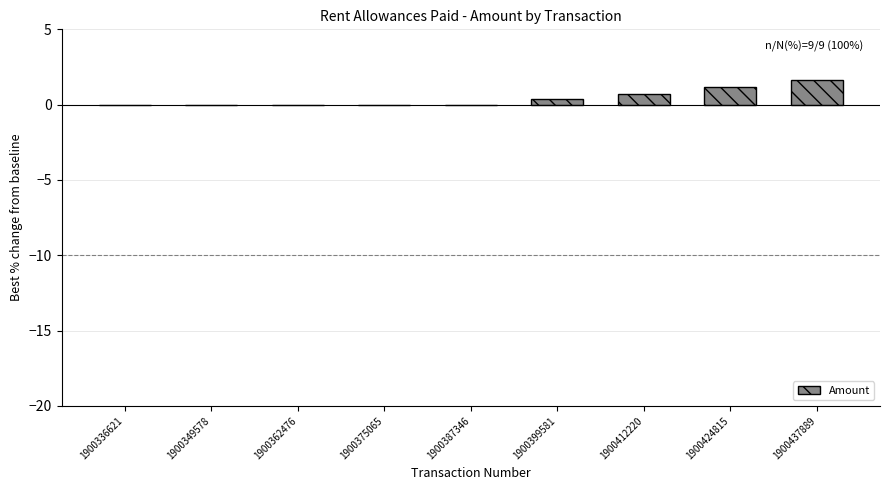

True or false: the data shows 0.0 at 1900362476.

True